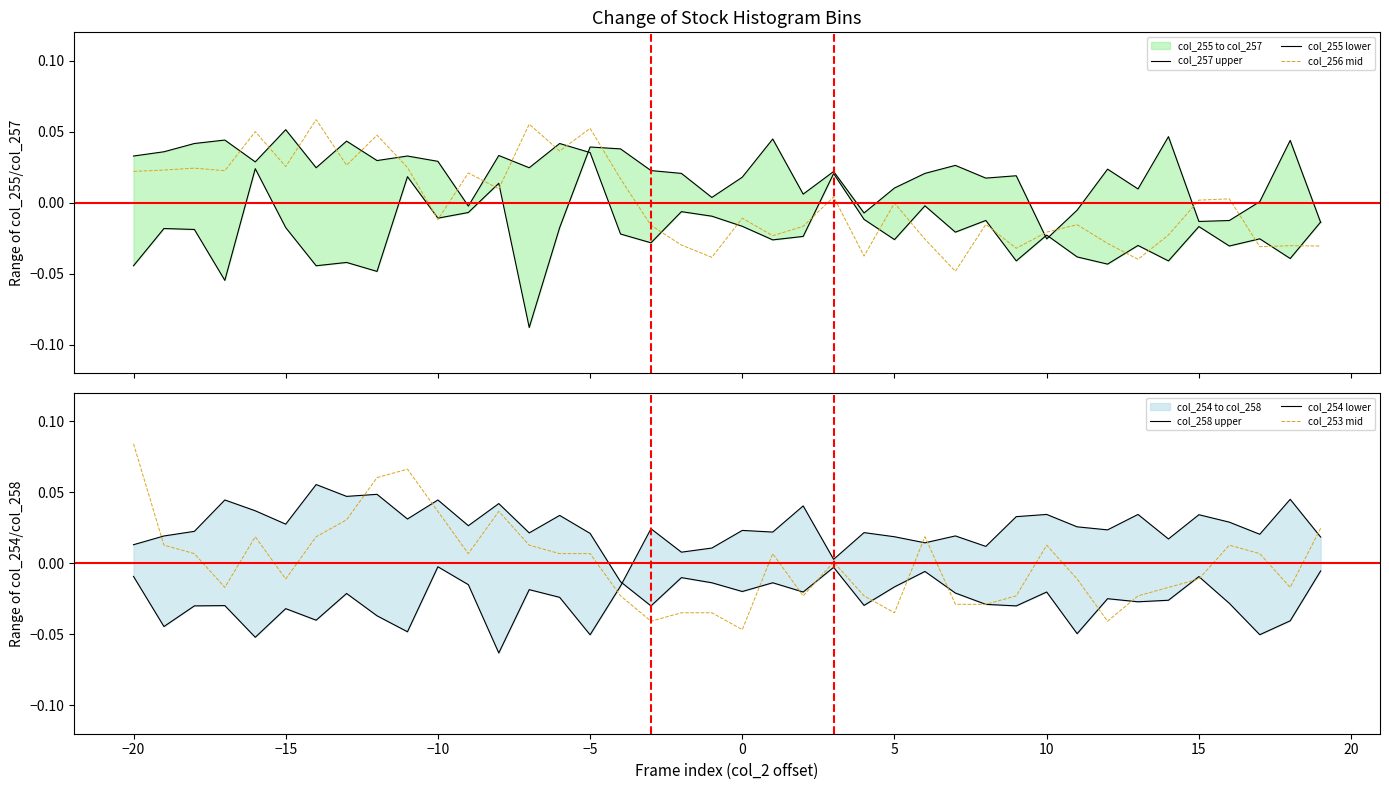

How many values in the col_253 mid series exceed 0?

21